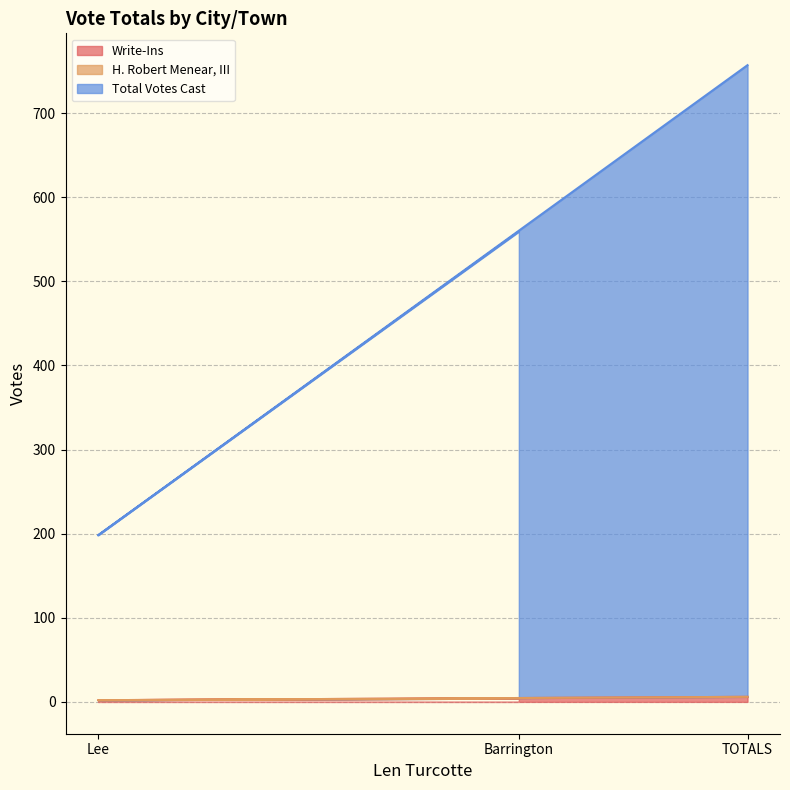

Does the chart have visible grid lines?

Yes